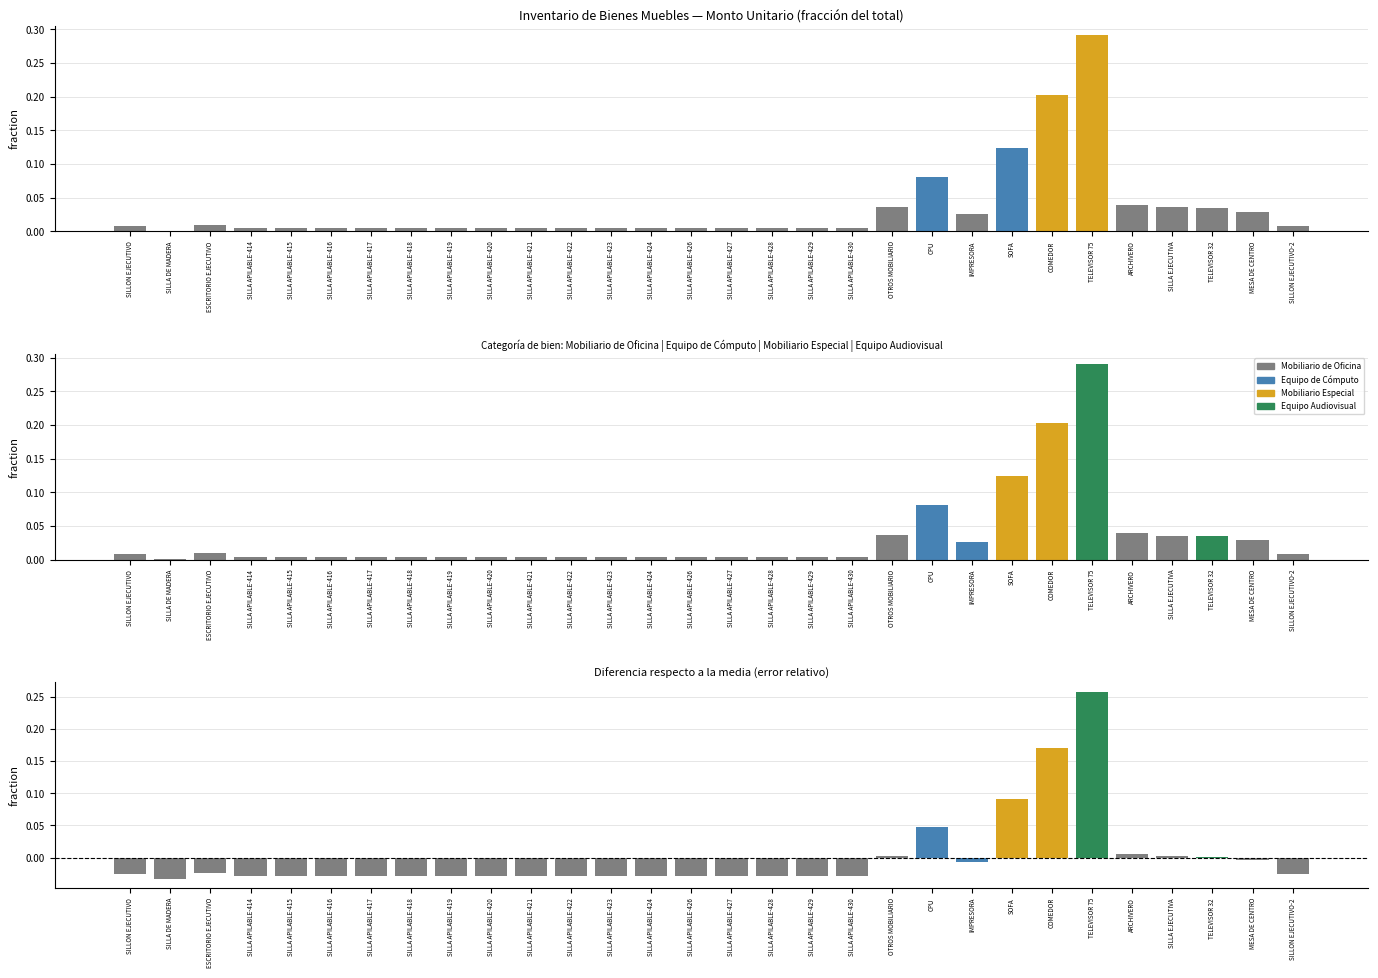

What is the label of the 22nd bar from the left?

IMPRESORA